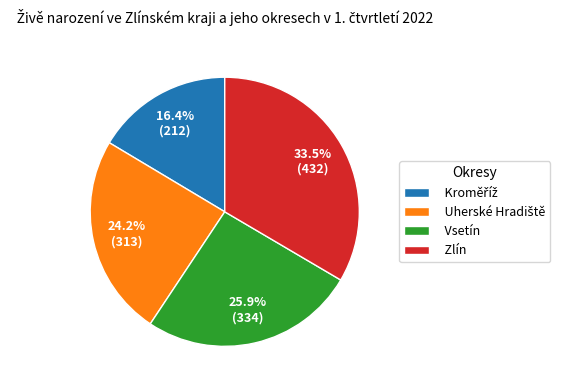

Which category has the biggest portion of the pie?

Zlín